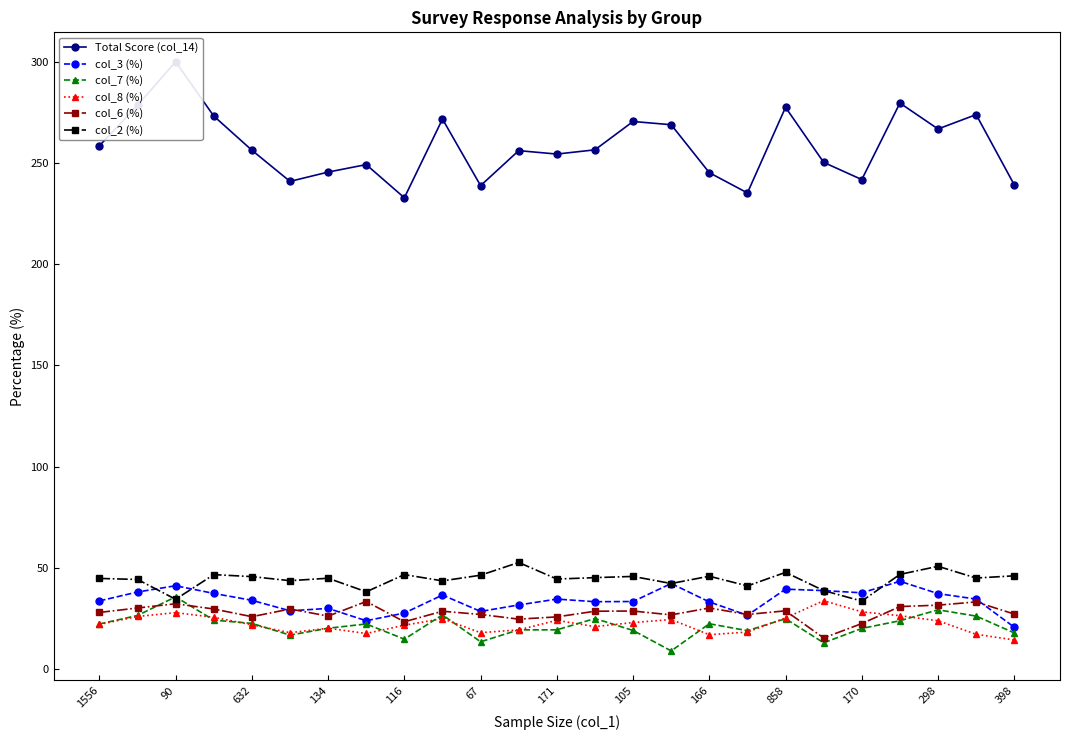

True or false: col_6 (%) has a value of 9.3 at 90.

False